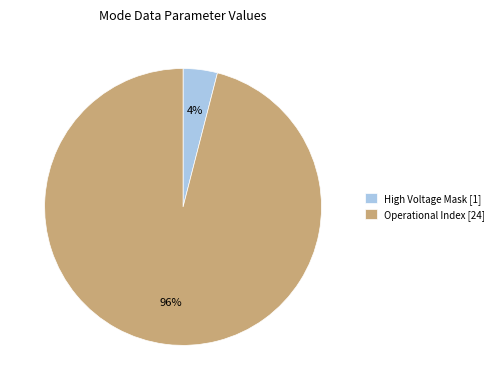

To the nearest percent, what percentage of the pie is Operational Index [24]?

96%